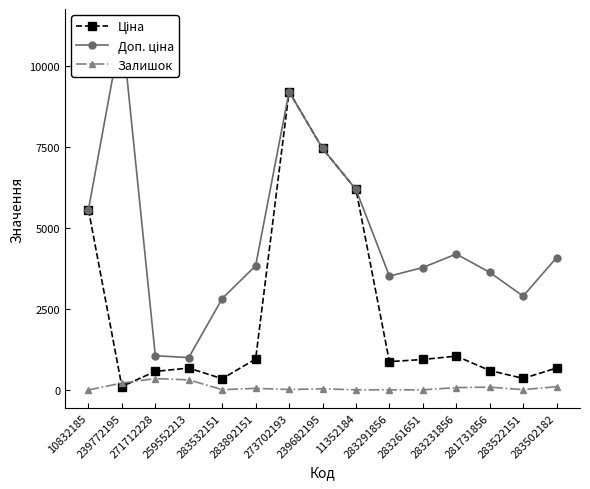

True or false: Доп. ціна and Ціна intersect in this chart.

False